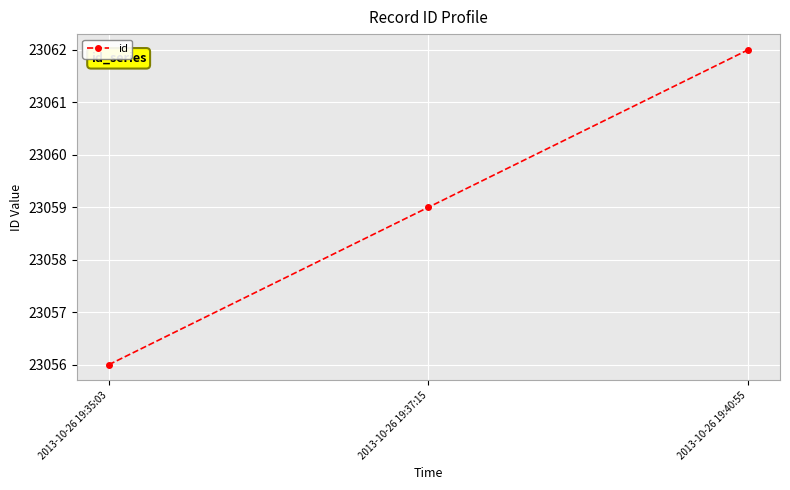

How many distinct data groups are displayed?

1